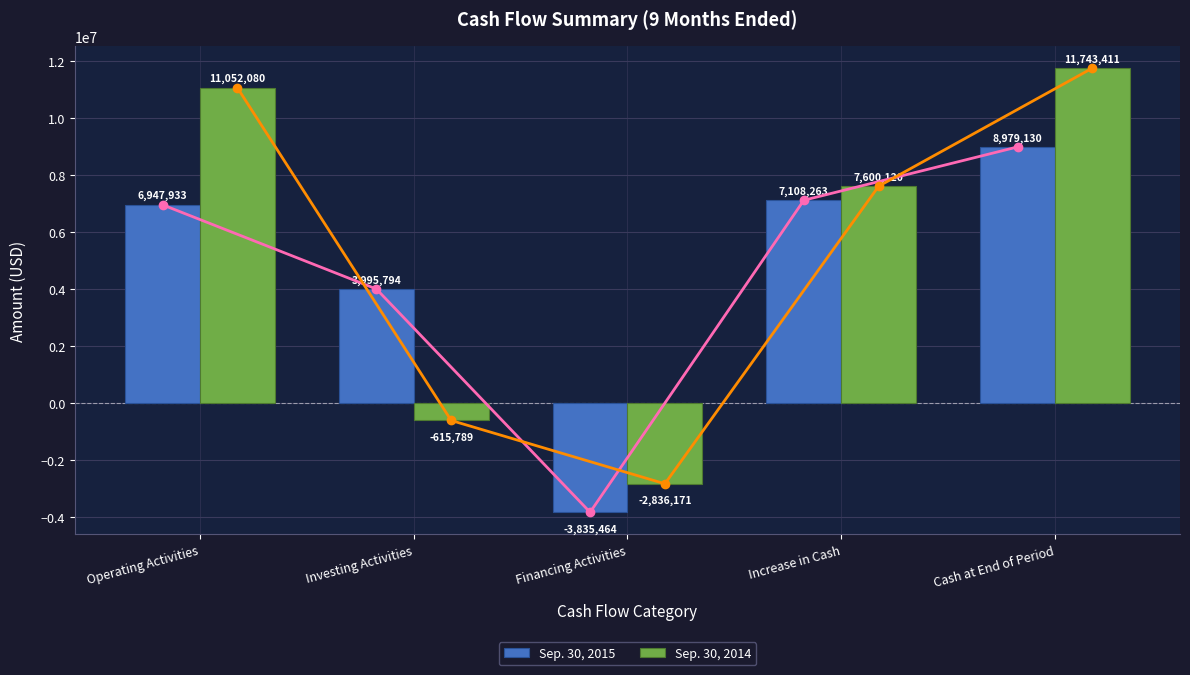

True or false: Sep. 30, 2014 has a value of 2382606 at Increase in Cash.

False